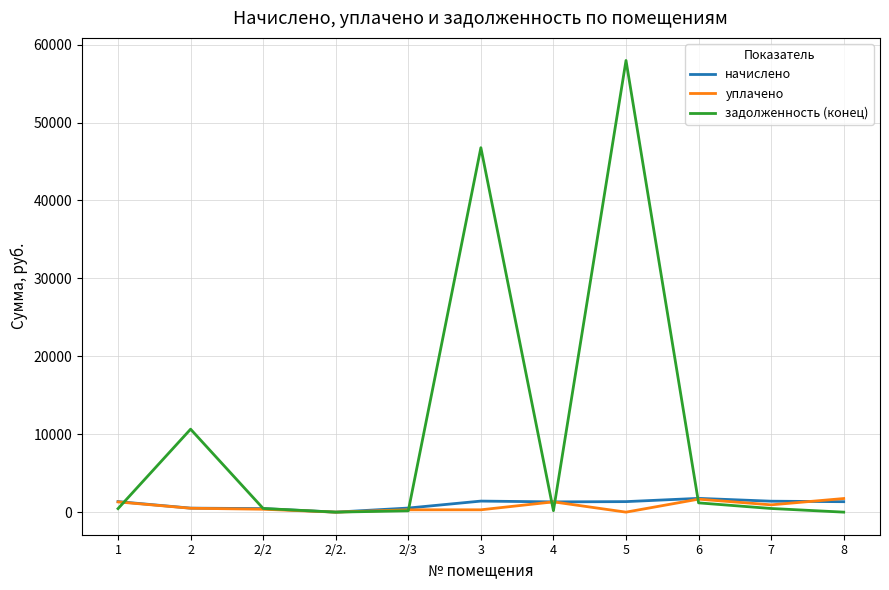

What is the maximum value for задолженность (конец)?

57968.7